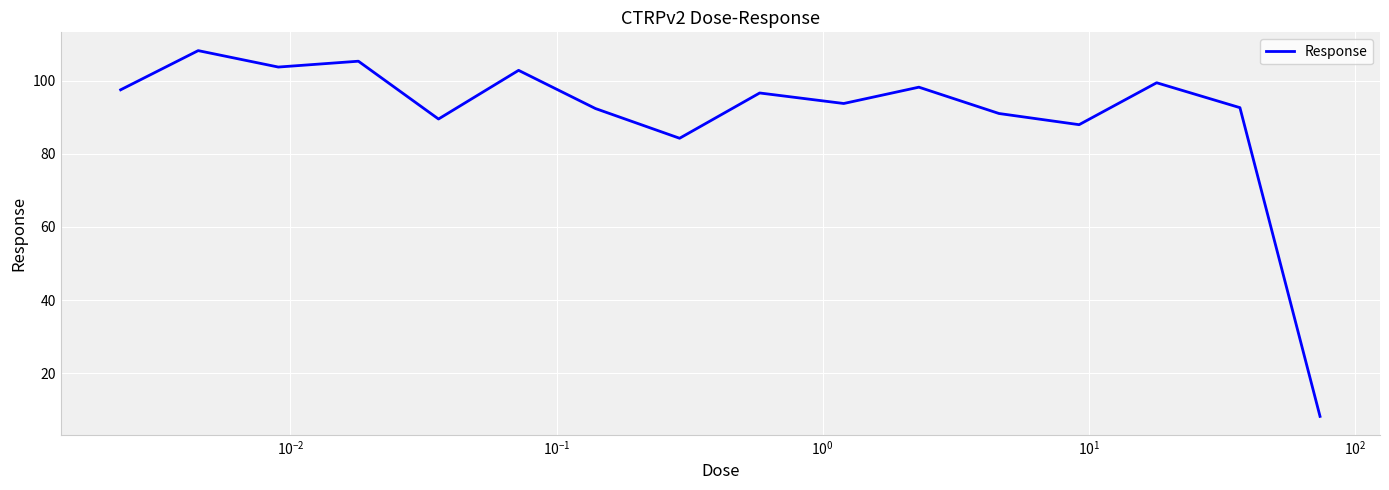

What is the smallest value displayed?

8.1